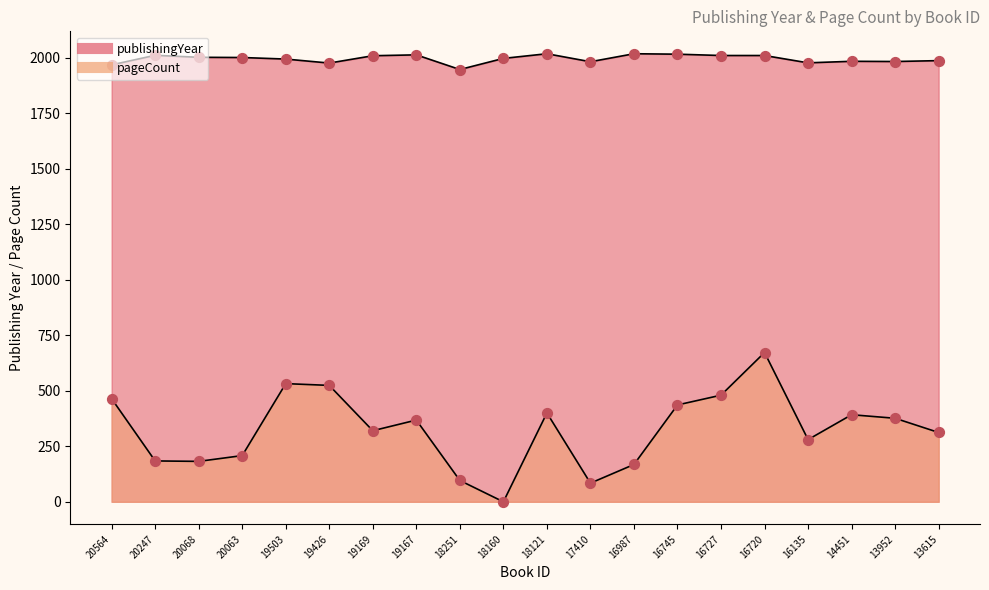

Which series reaches the minimum Y coordinate?

pageCount